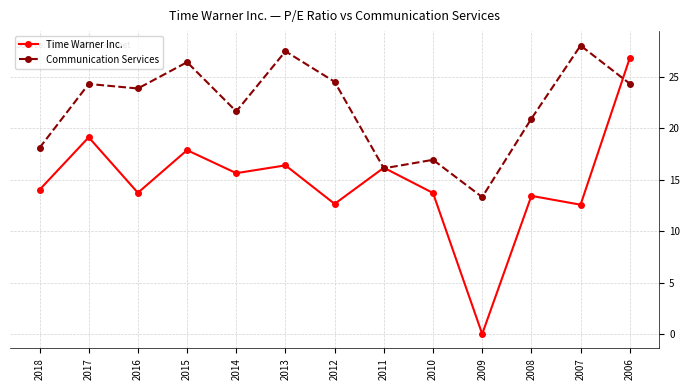

Is it true that Time Warner Inc. equals 5.3 at 2013?

False